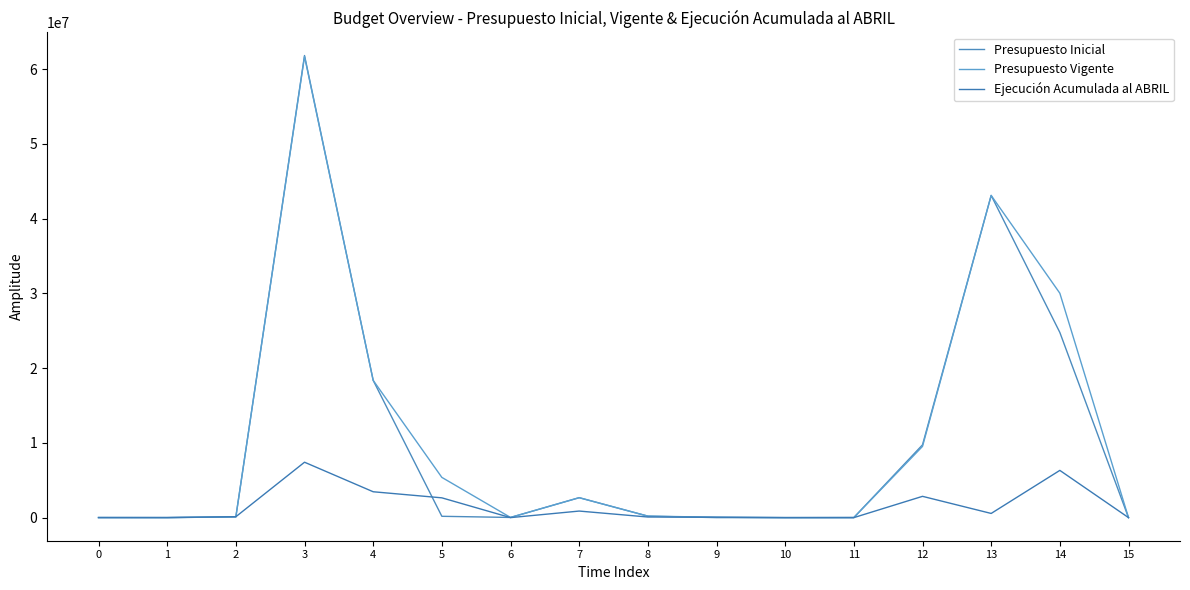

What is the maximum value for Presupuesto Vigente?

61678247